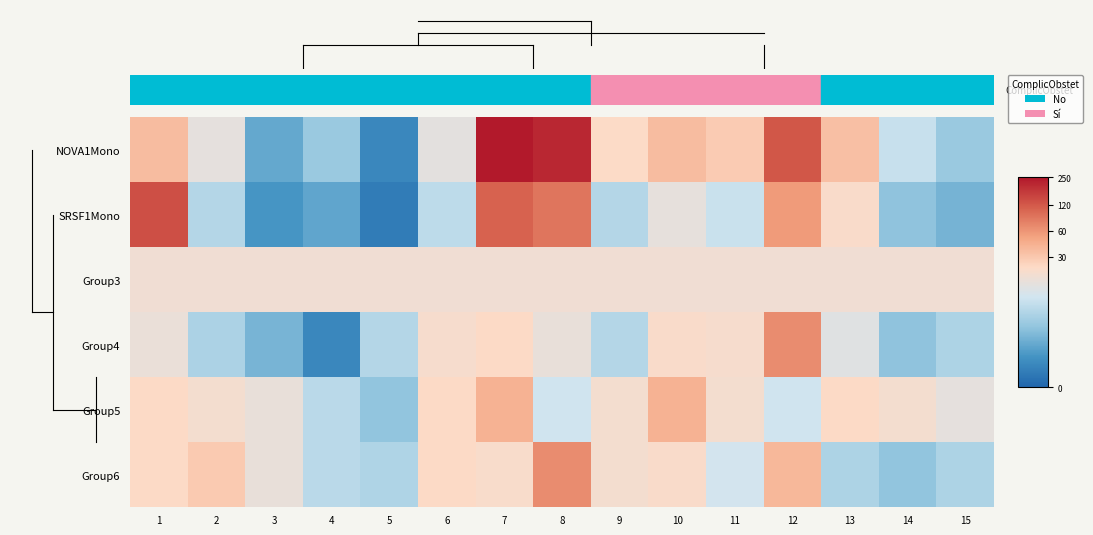

What is the greatest value displayed?

5.5